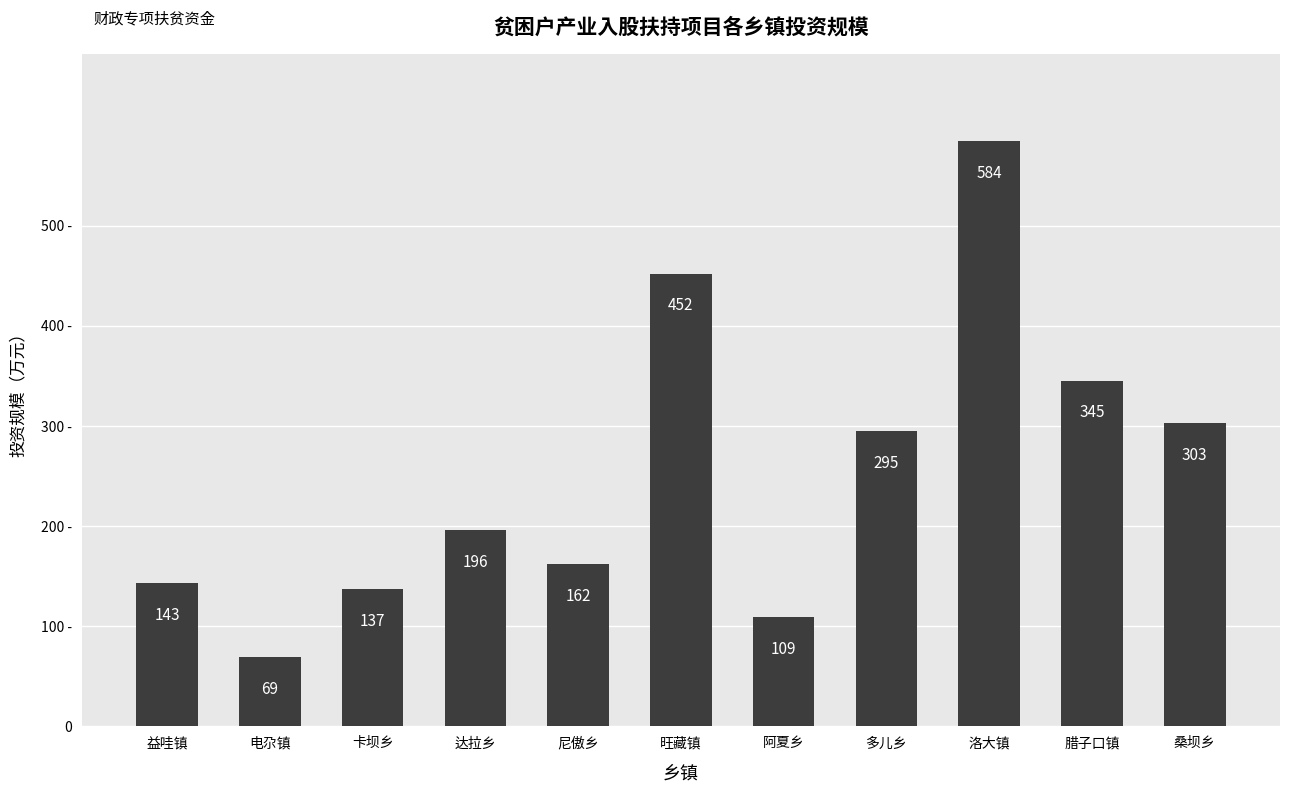

Between 洛大镇 and 多儿乡, which is larger?

洛大镇